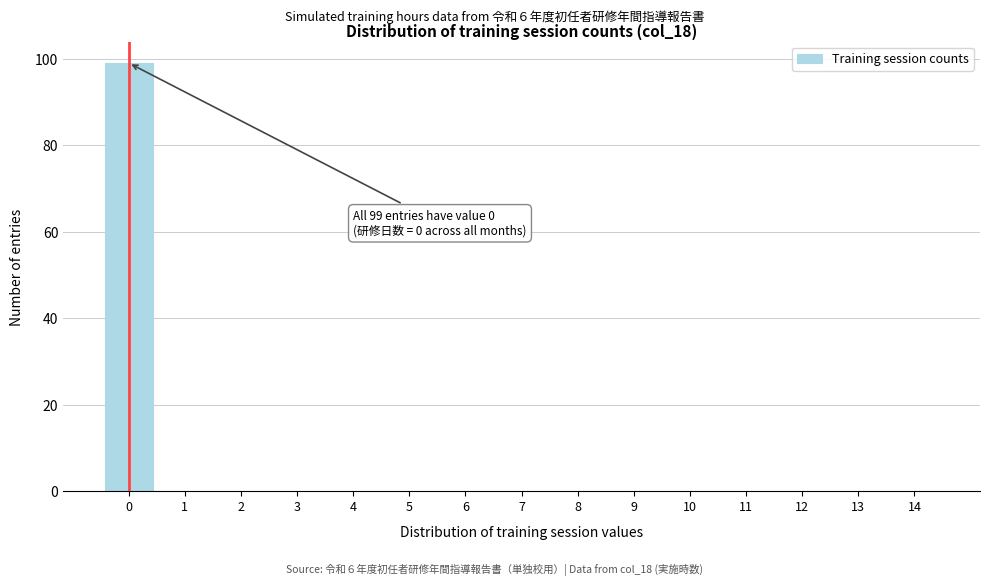

Over which range of the x-axis is the bar tallest?

-0.5 to 0.5